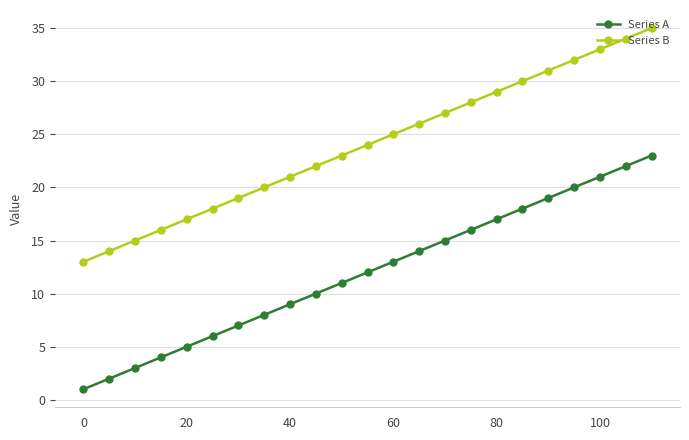

What is the highest value of the Series A series?

23